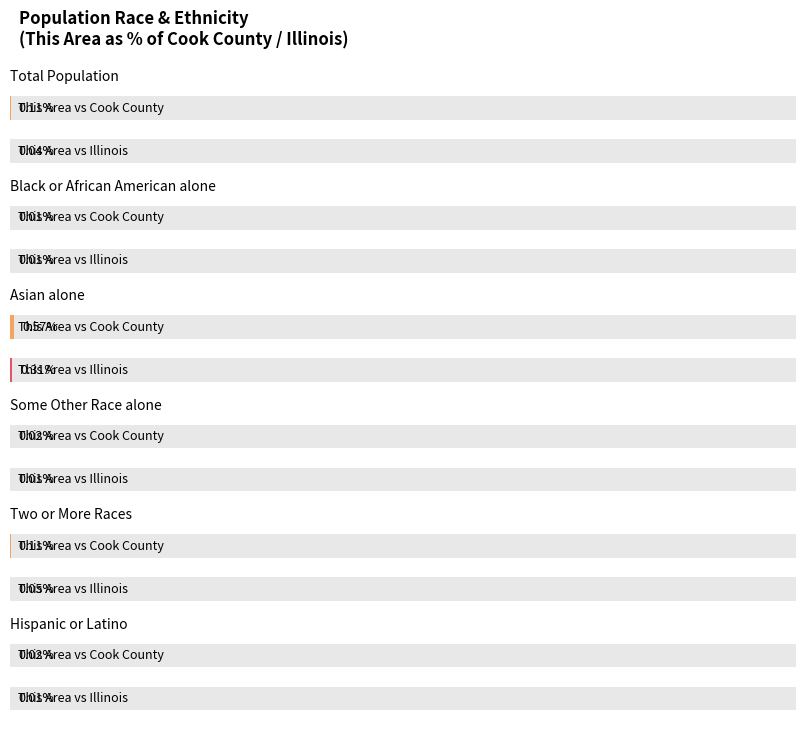

What is the label of the 4th bar from the right?

Asian alone